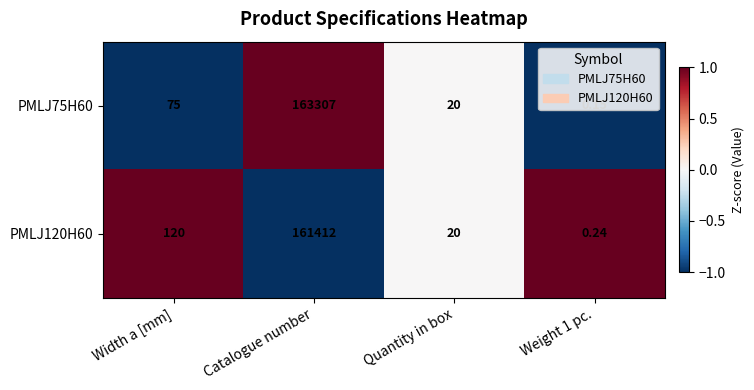

How many data points does each series have?

4